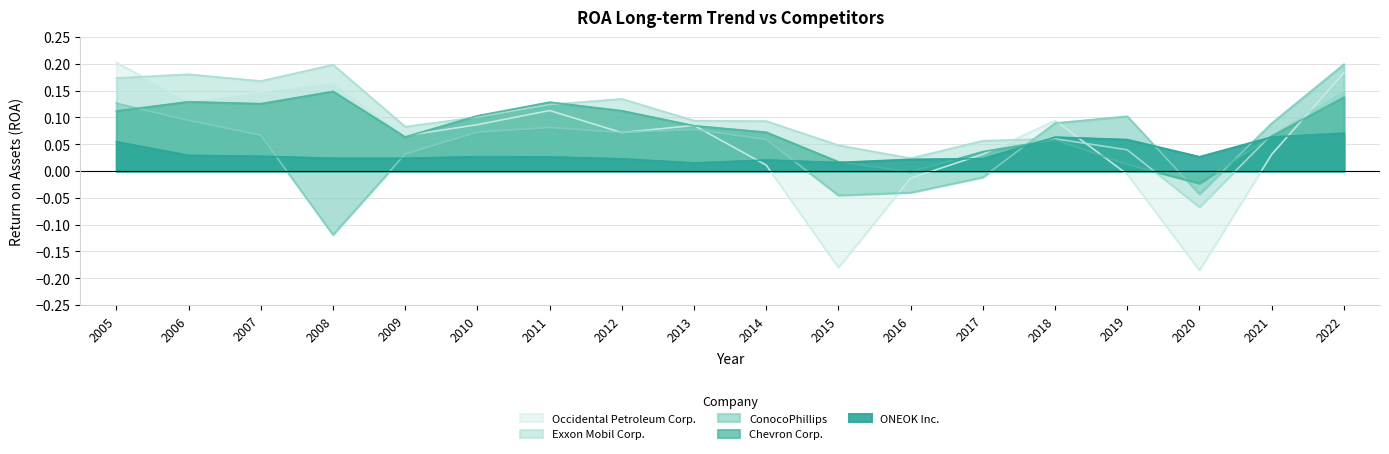

In Occidental Petroleum Corp., how many points are lower than both neighbors (excluding endpoints)?

5